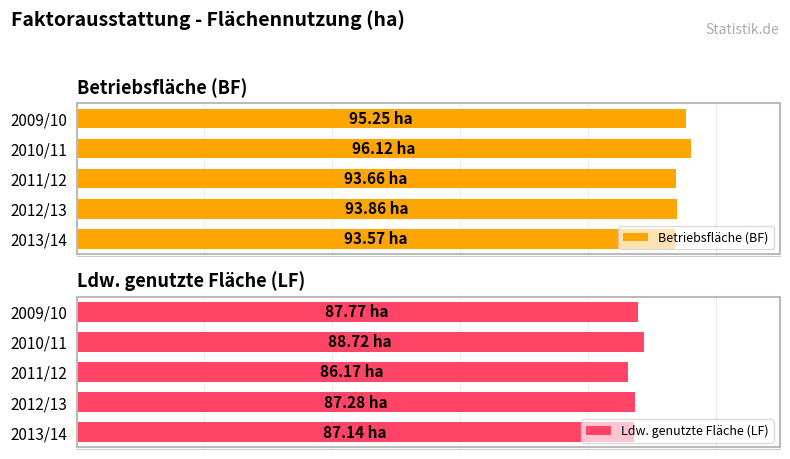

How many values in the Ldw. genutzte Fläche (LF) series are below 87?

1